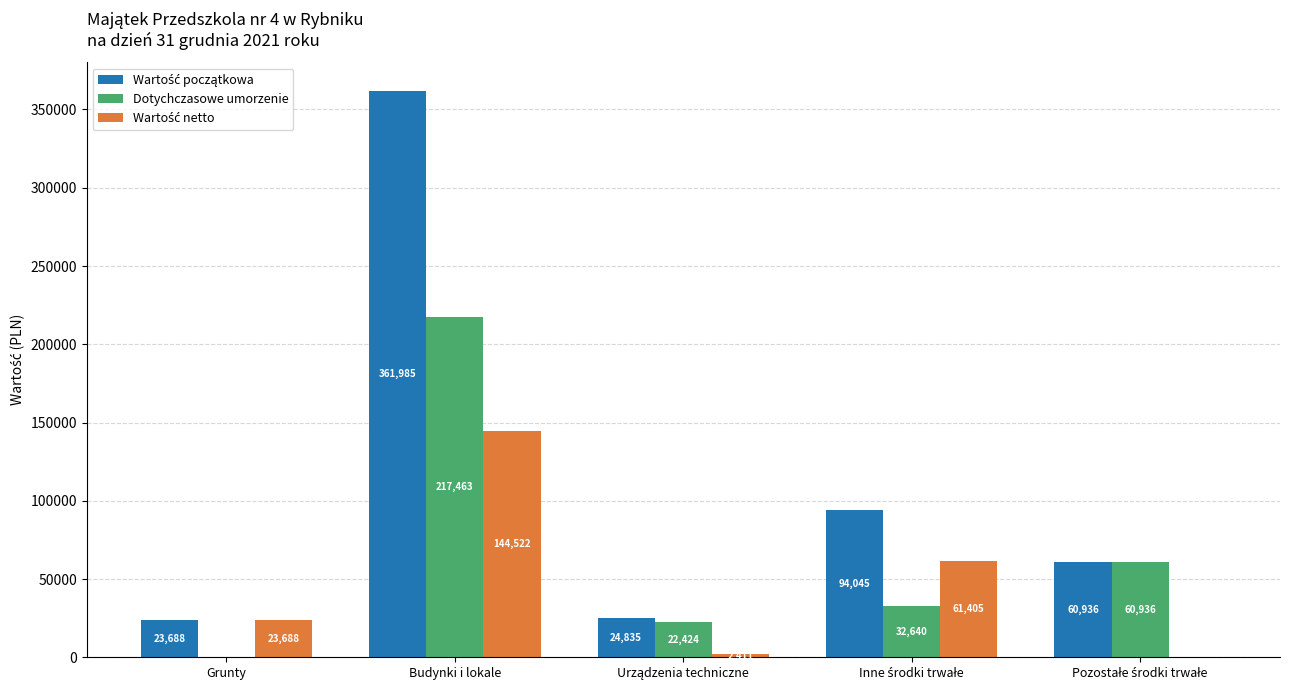

At which category is the sum across all series the highest?

Budynki i lokale